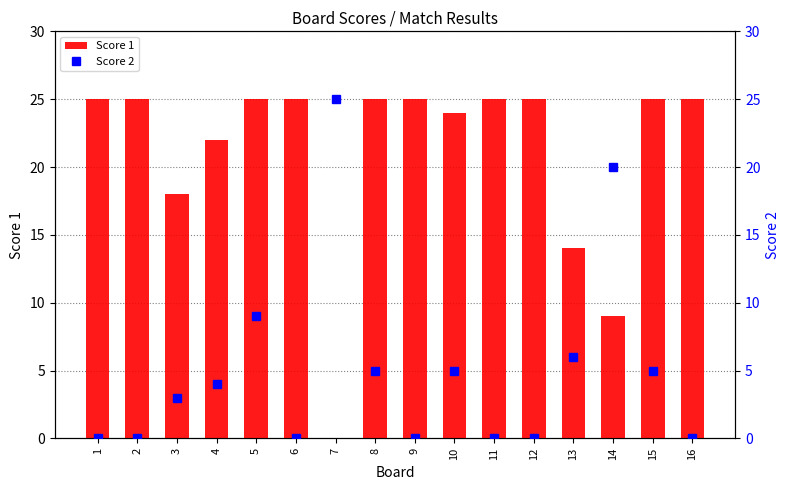

Reading right to left, transcribe all the data shown in this chart.

Score 1: 16=25	15=25	14=9	13=14	12=25	11=25	10=24	9=25	8=25	7=0	6=25	5=25	4=22	3=18	2=25	1=25
Score 2: 16=0	15=5	14=20	13=6	12=0	11=0	10=5	9=0	8=5	7=25	6=0	5=9	4=4	3=3	2=0	1=0